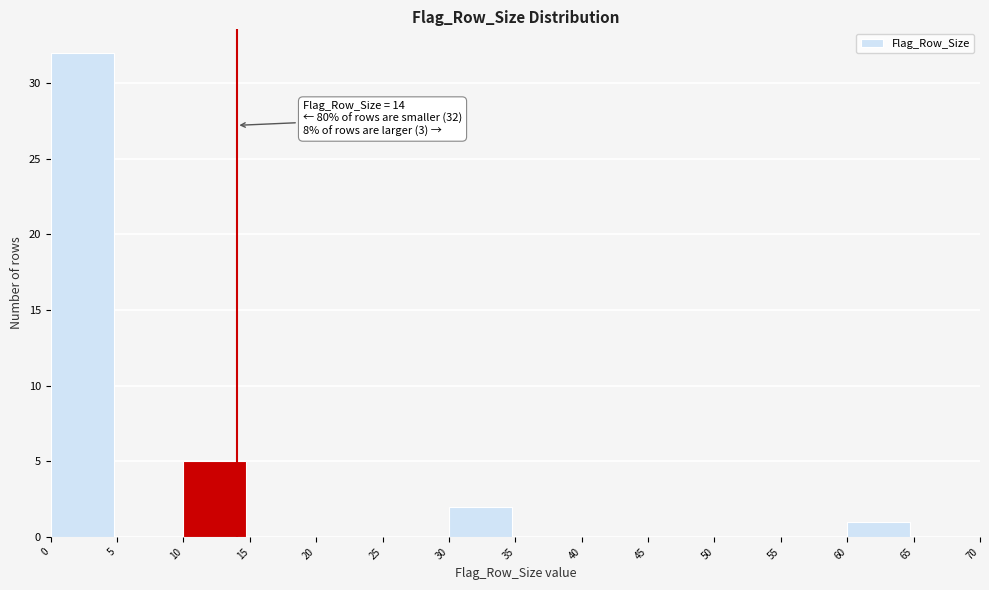

Over which range of the x-axis is the bar tallest?

0 to 5